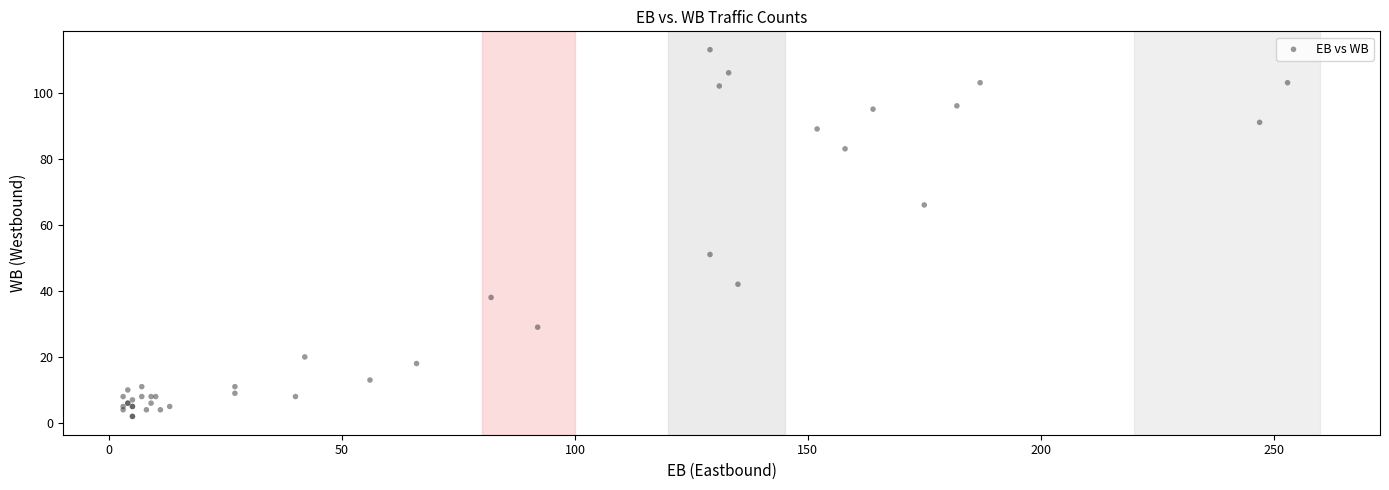

What Y value in the scatter plot is closest to 57?

51